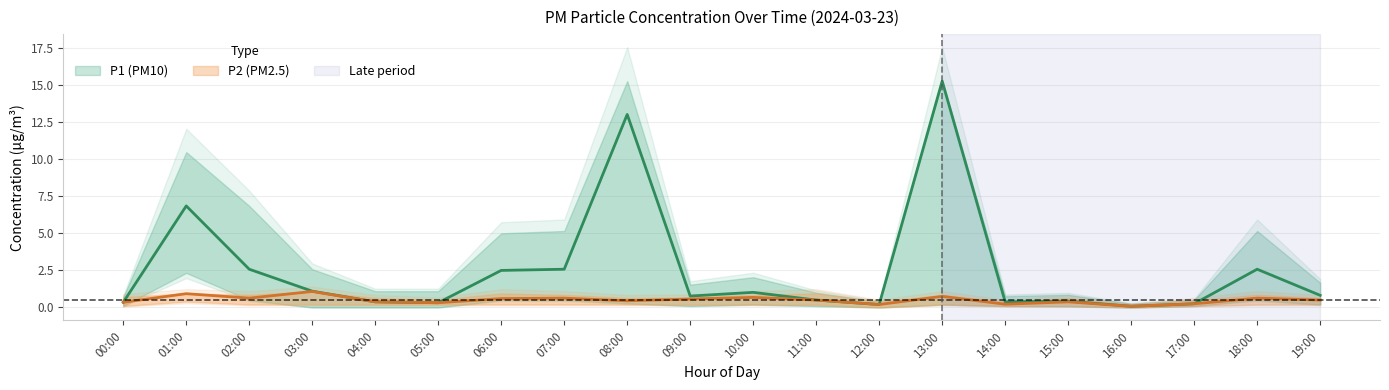

What is the sum of the P2 values at 19:00 and 14:00?

0.7